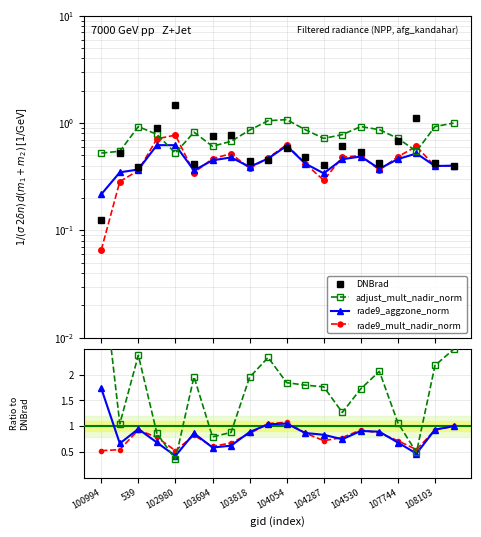

At how many categories does at least one series exceed 4?

1